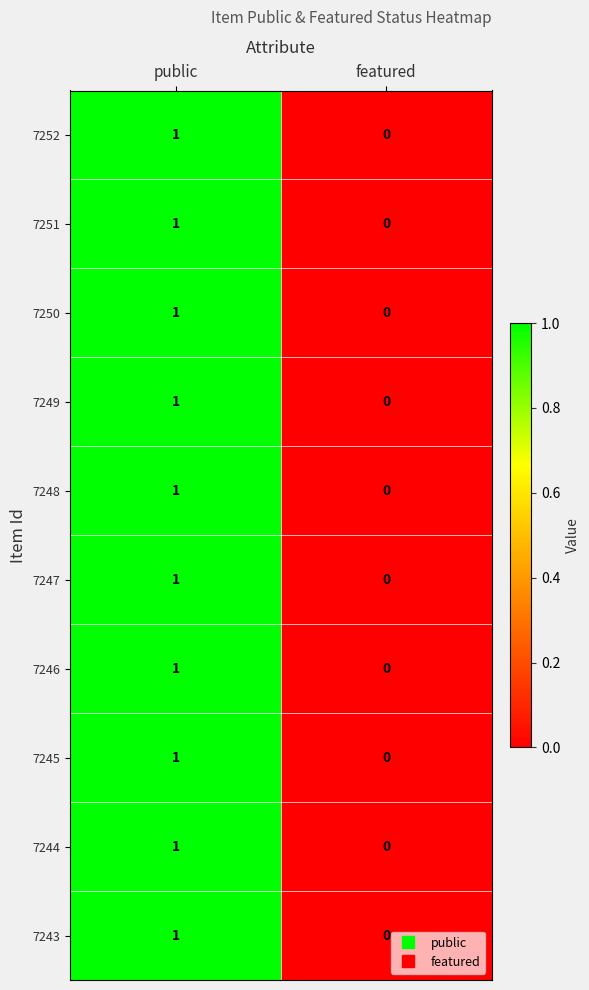

Which category has the highest value across all series?

public